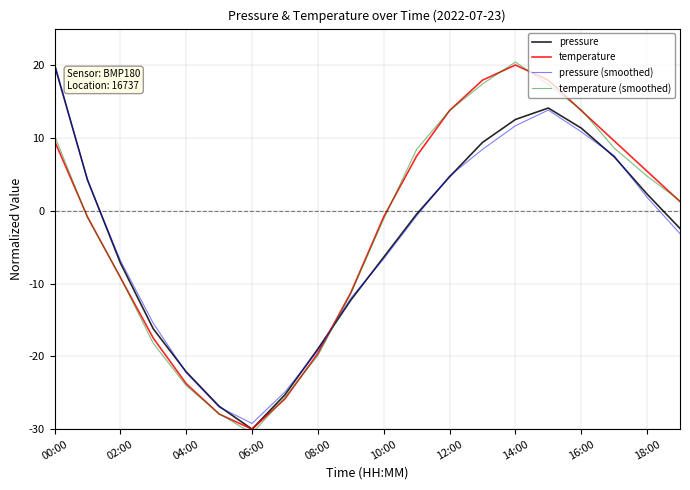

What is the label of the 7th point from the right?

13